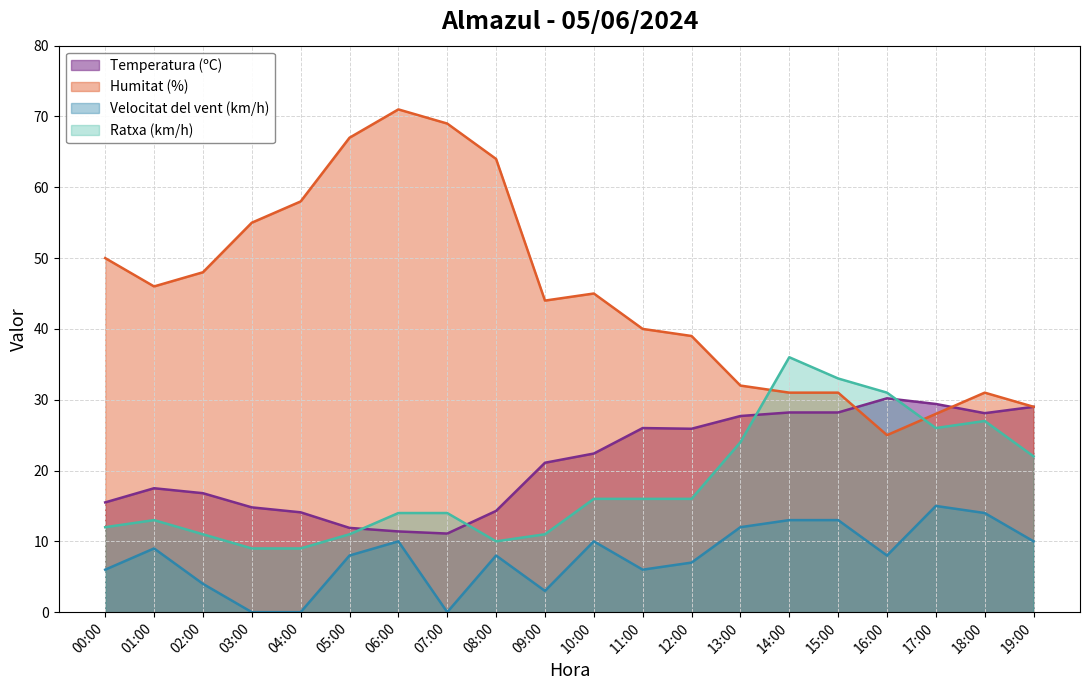

What is the difference between the maximum and second lowest values in the Temperatura (ºC) series?

18.8